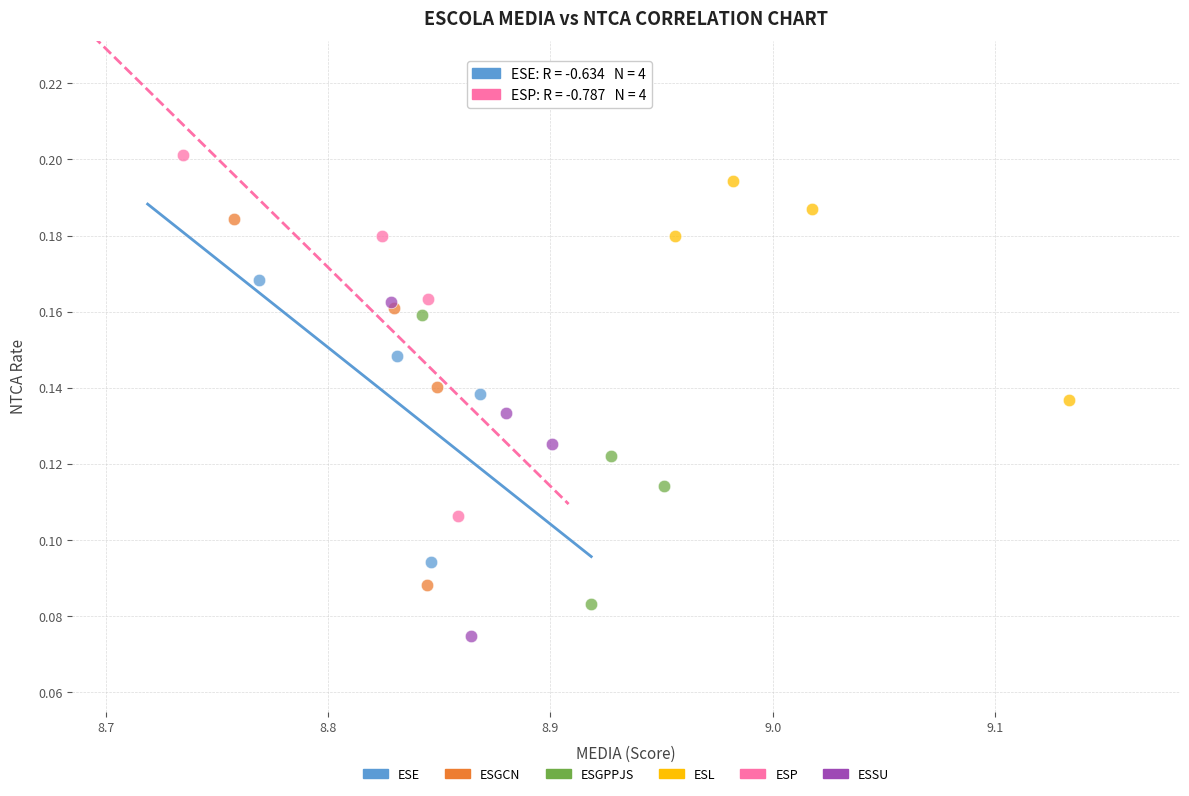

Which series reaches the maximum Y coordinate?

ESP